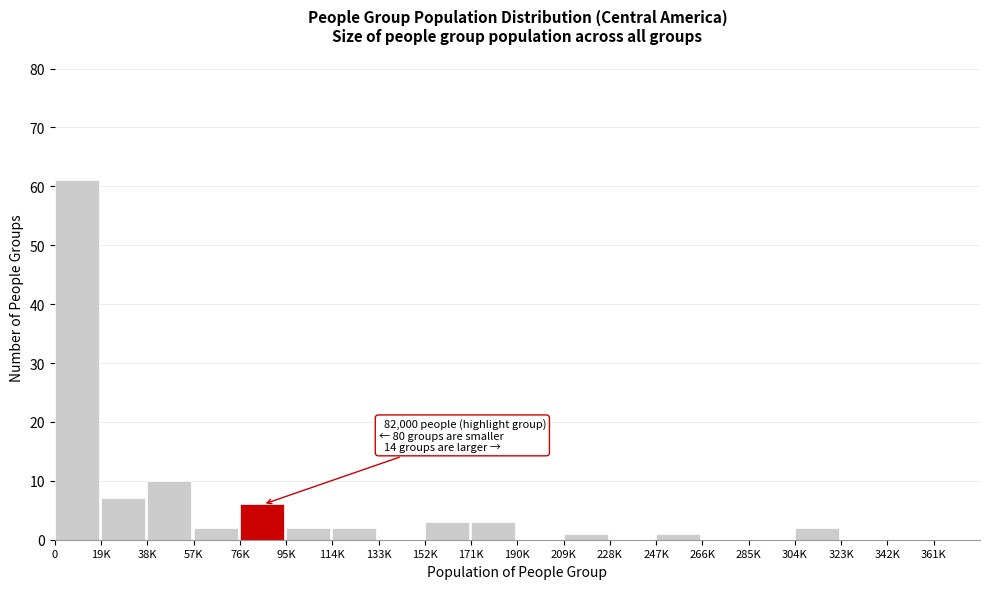

Reading right to left, transcribe all the data shown in this chart.

361K=0	342K=0	323K=0	304K=2	285K=0	266K=0	247K=1	228K=0	209K=1	190K=0	171K=3	152K=3	133K=0	114K=2	95K=2	76K=6	57K=2	38K=10	19K=7	0=61